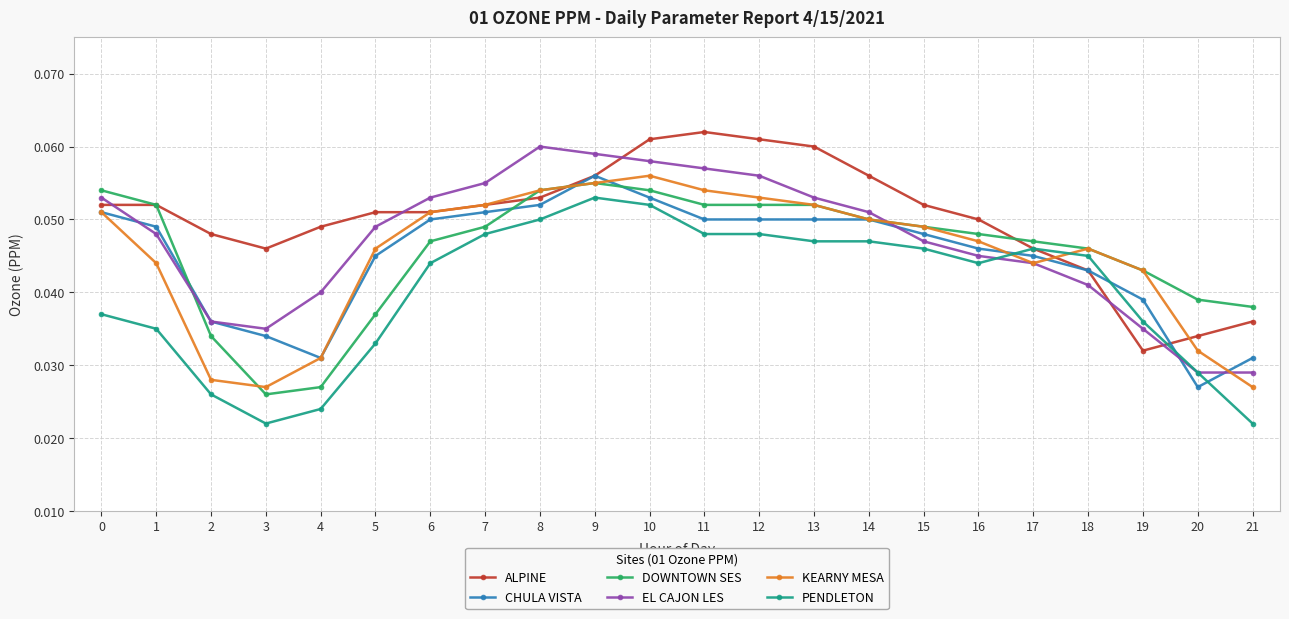

What is the total value across all series at 10?

0.3